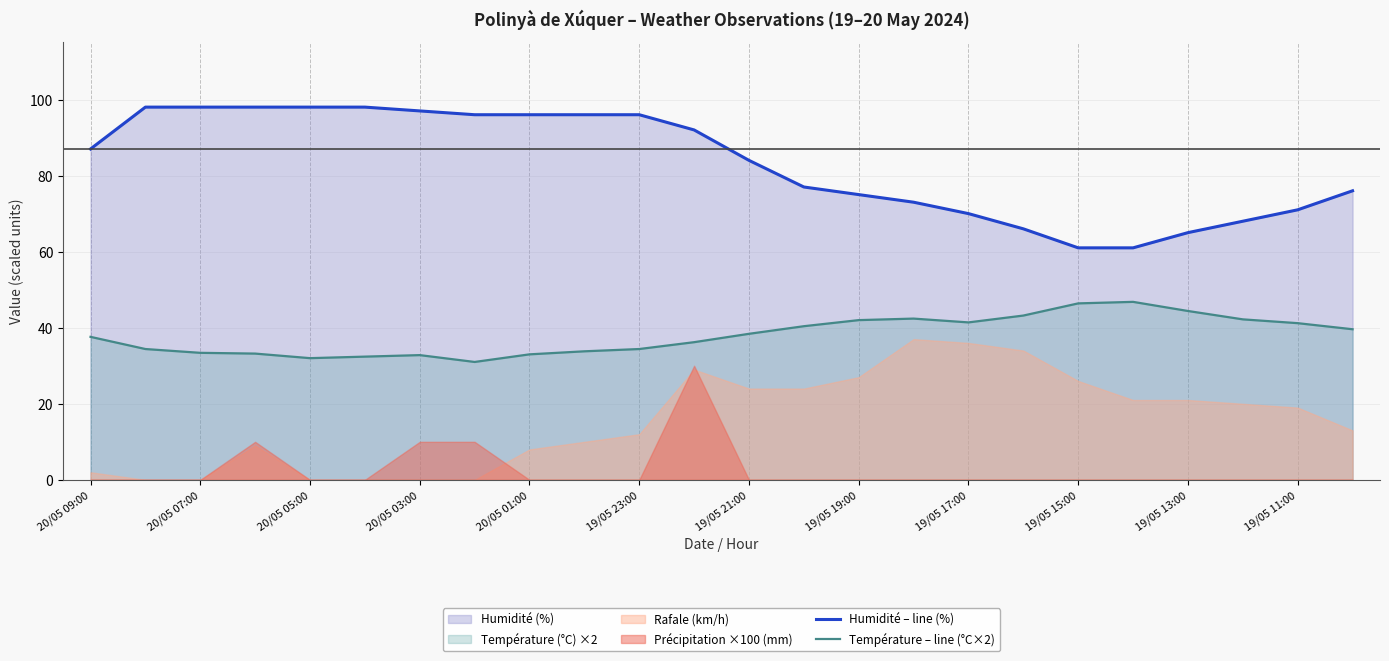

The Humidité – line (%) series shows 103.3 at 19/05 11:00. True or false?

False